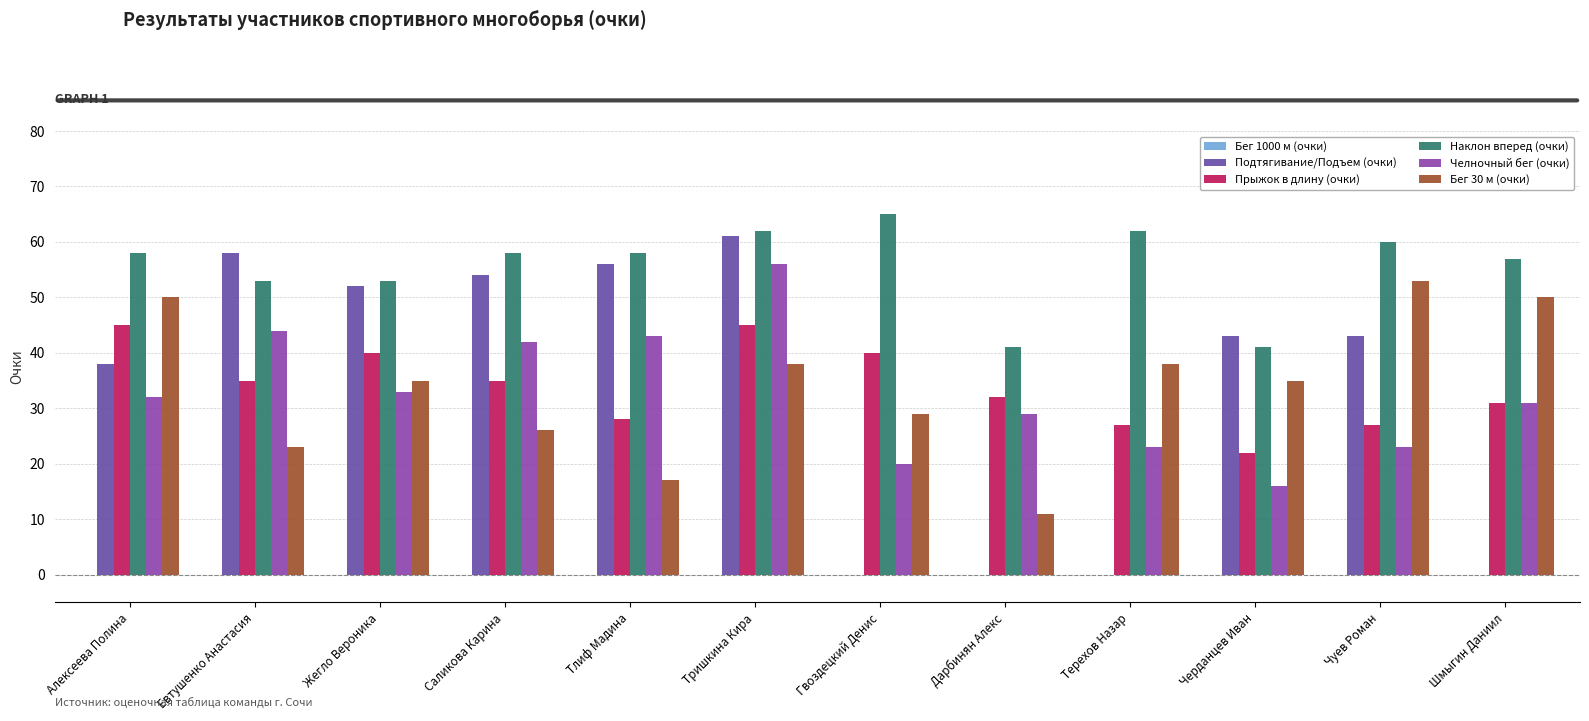

Which series has the largest total across all categories?

Наклон вперед (очки)